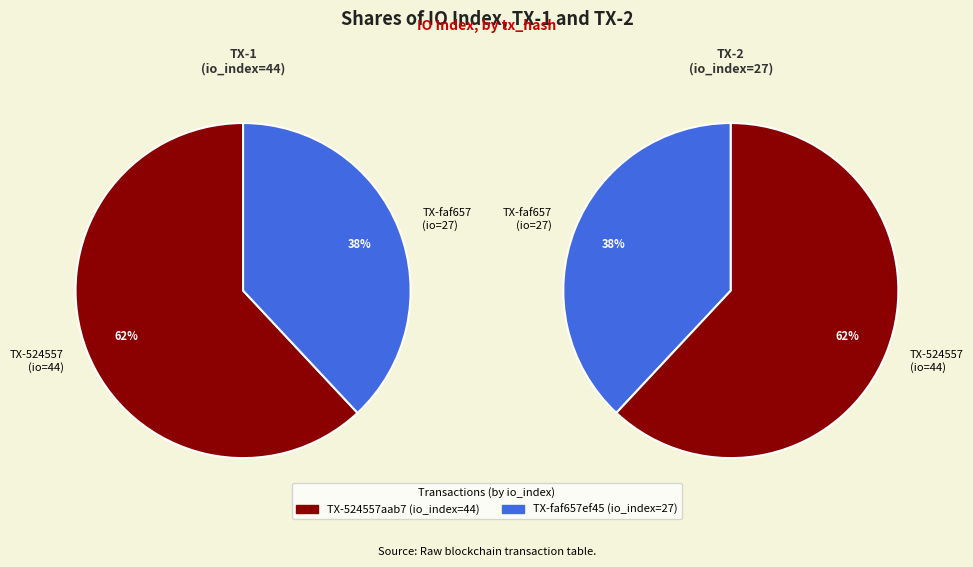

To the nearest percent, what portion does 1 represent?

38%